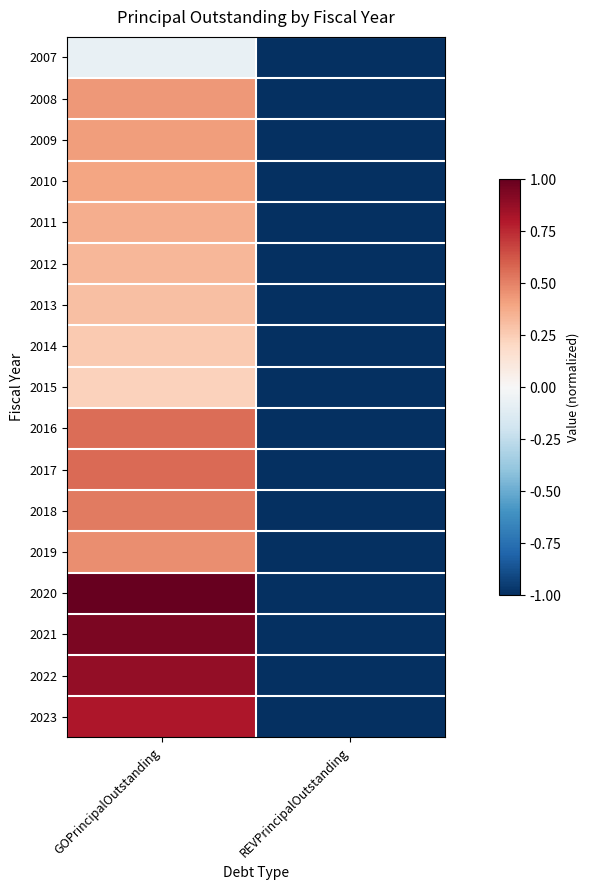

Rank the series by their maximum value, from highest to lowest.

2020, 2021, 2022, 2023, 2017, 2016, 2018, 2019, 2008, 2009, 2010, 2011, 2012, 2013, 2014, 2015, 2007